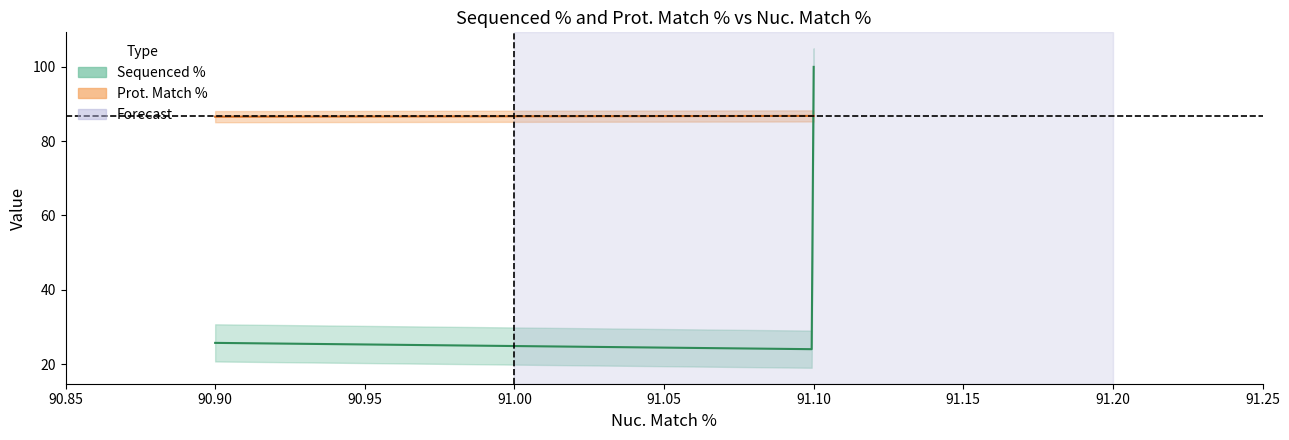

Which series has the largest total across all categories?

Prot. Match %